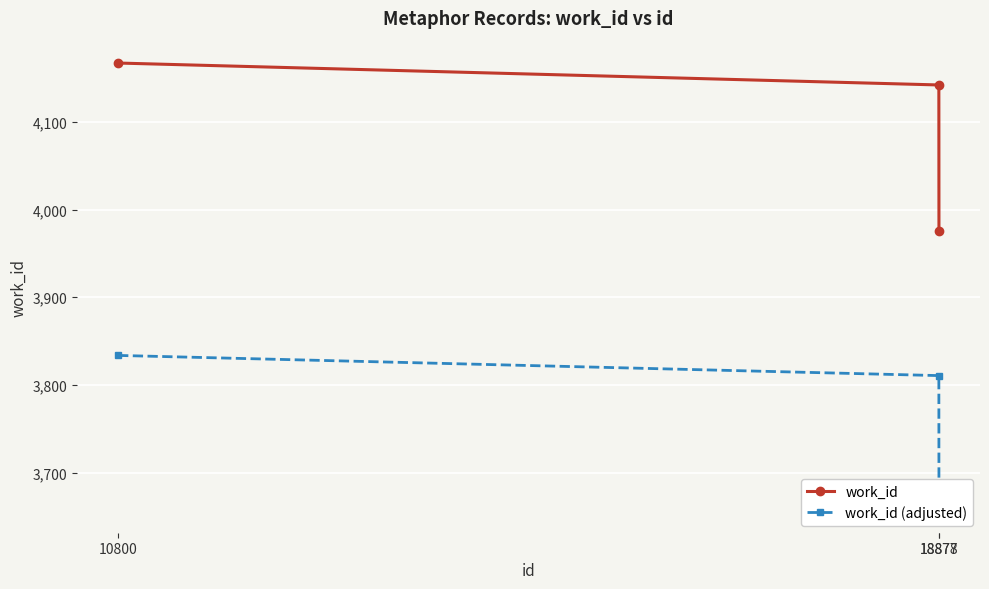

At which category is the sum across all series the highest?

10800